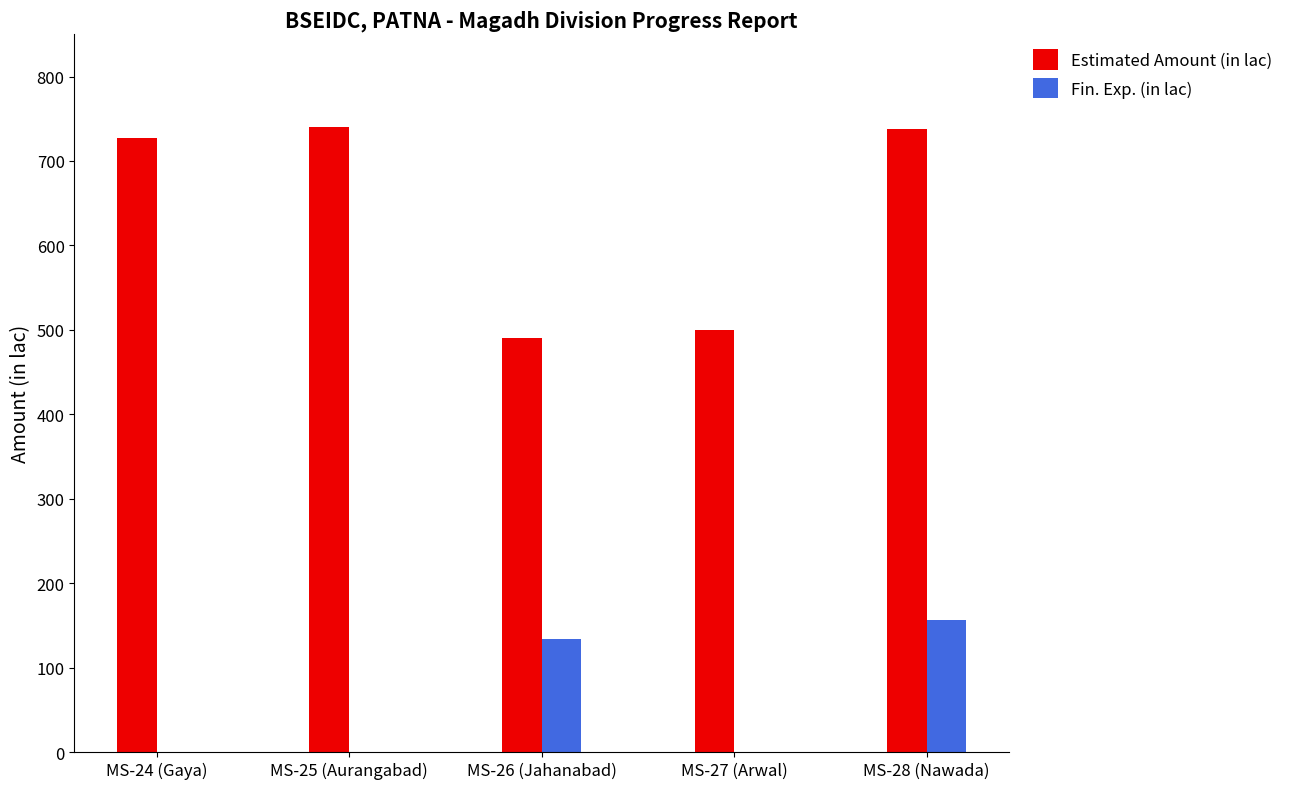

Which series changed the most between MS-24 (Gaya) and MS-28 (Nawada)?

Fin. Exp. (in lac)